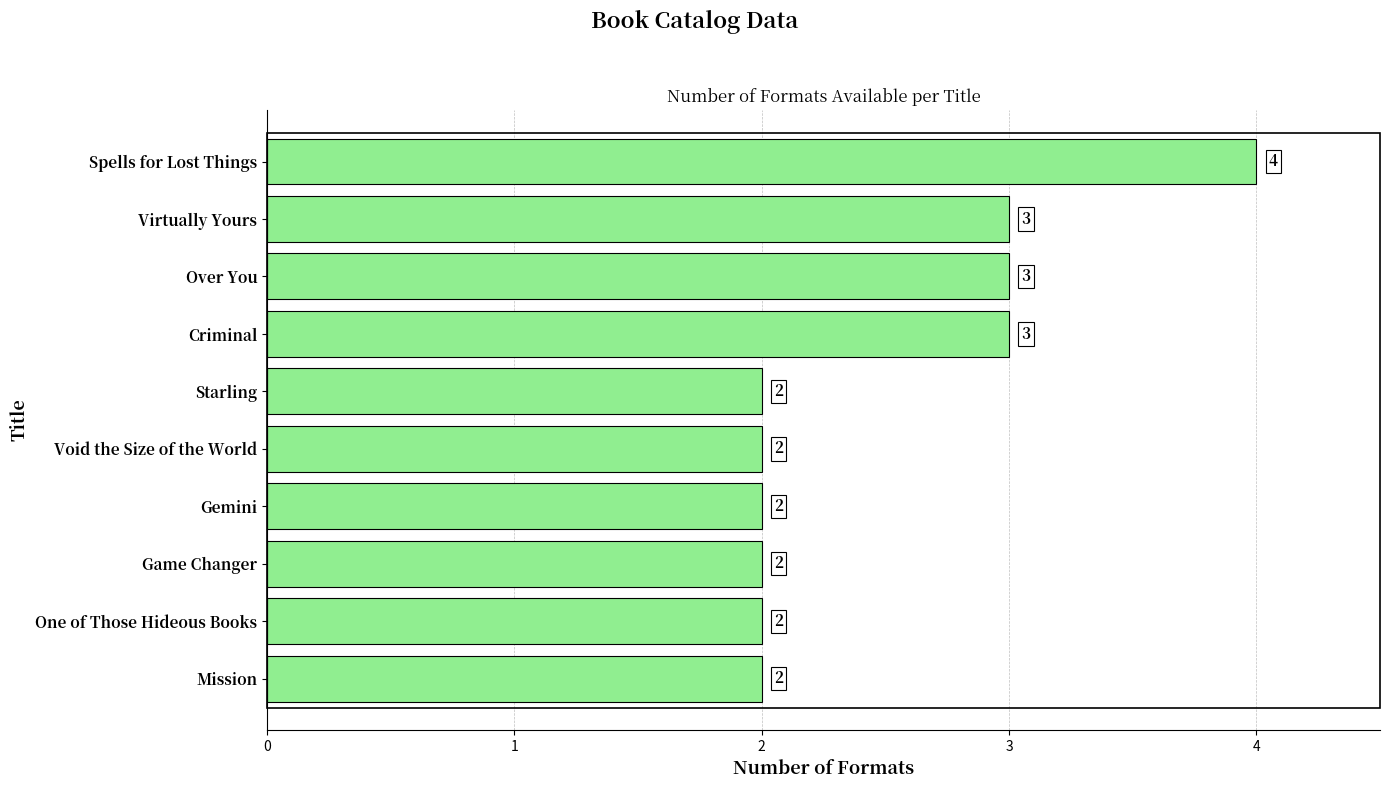

How many values are between 2 and 3?

9